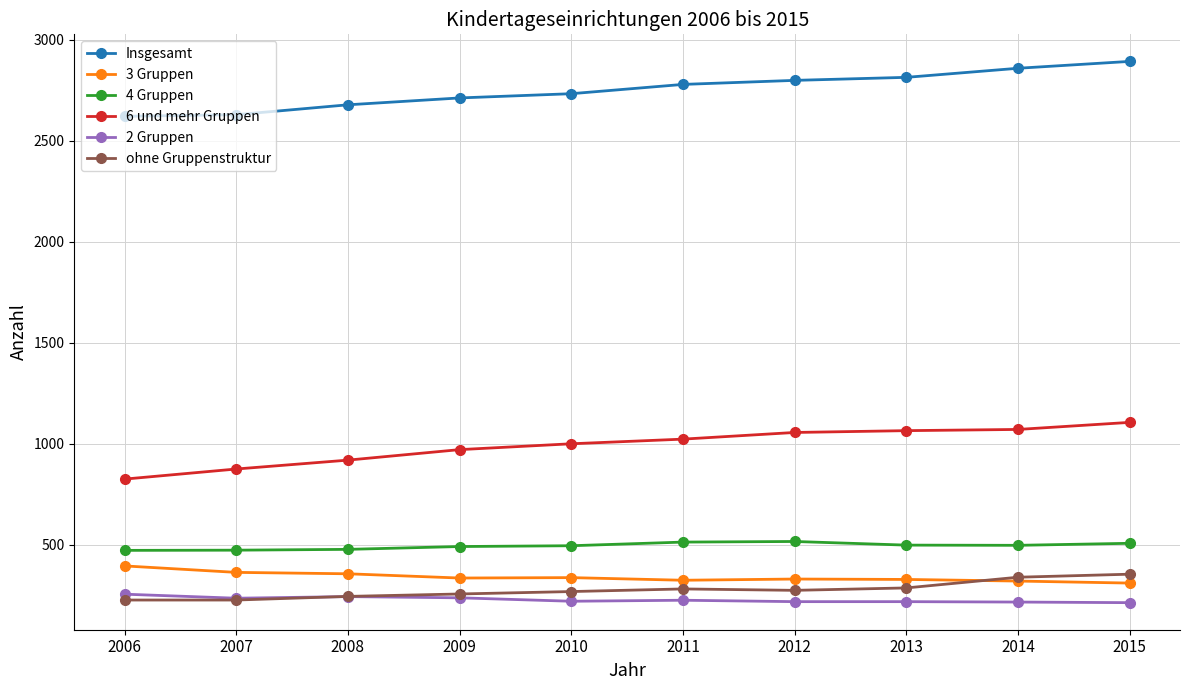

True or false: ohne Gruppenstruktur has a value of 70 at 2012.

False